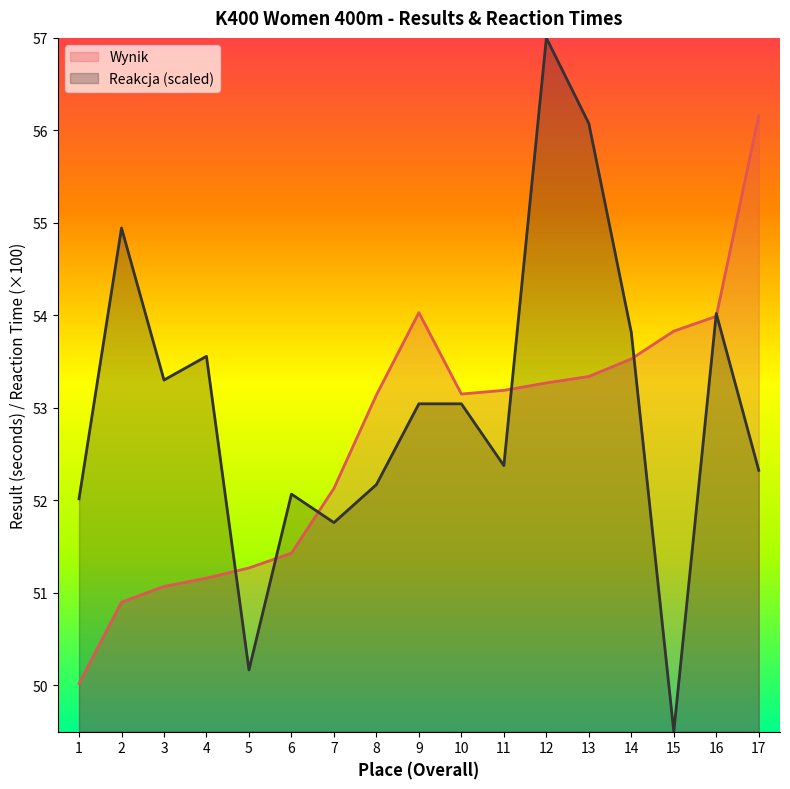

True or false: Wynik has more than 0 points higher than both neighbors.

True